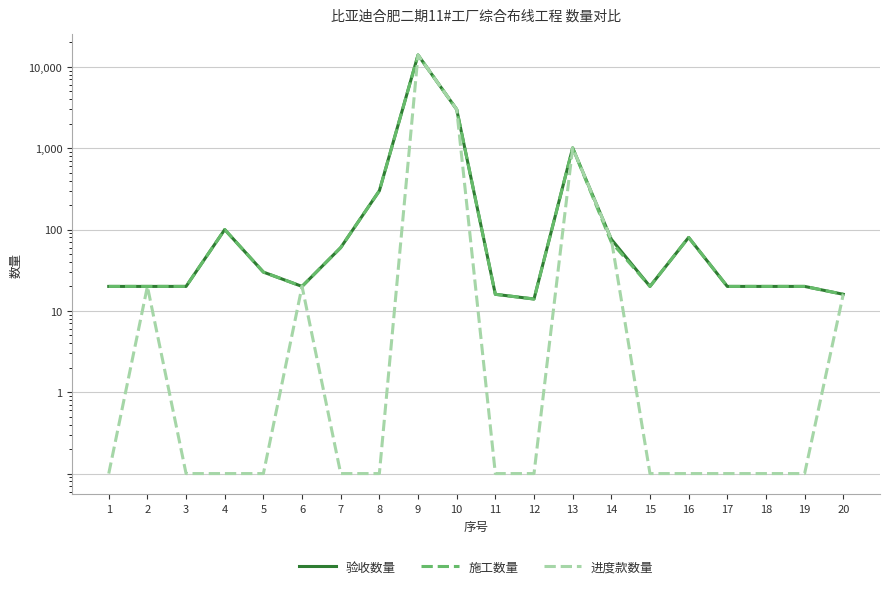

True or false: 施工数量 and 验收数量 intersect in this chart.

False